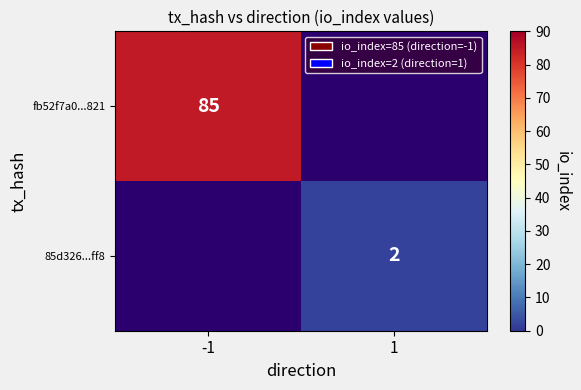

What is the maximum value shown in the chart?

85.0